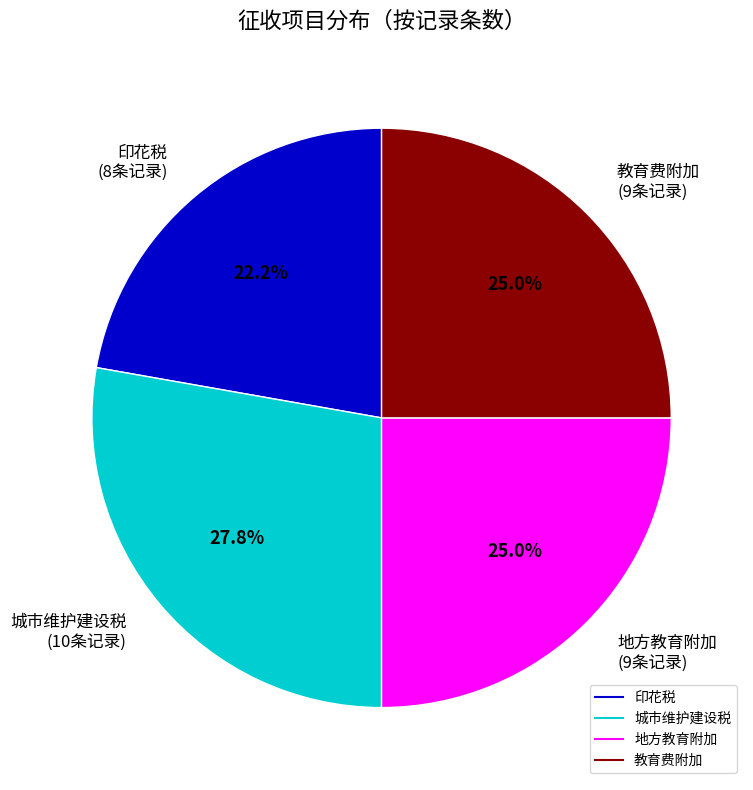

What is the total percentage of 印花税 and 教育费附加?

47.2%